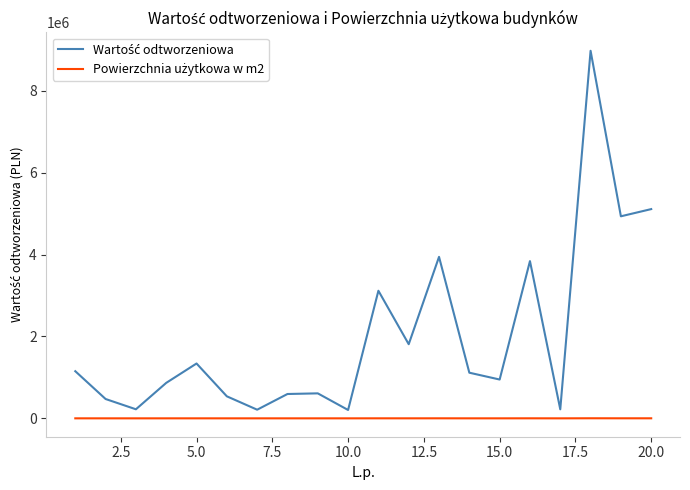

What is the maximum value shown in the chart?

8979200.0